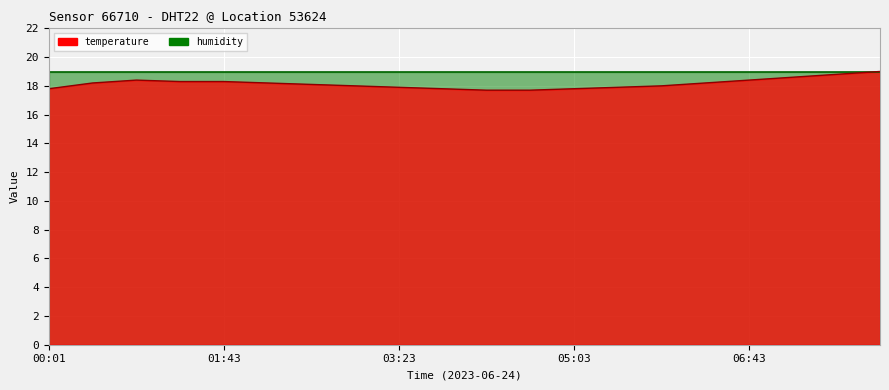

Rank the categories by value from highest to lowest.

07:58, 07:33, 07:08, 00:53, 06:43, 01:18, 01:43, 00:28, 02:08, 06:18, 02:33, 02:58, 05:53, 03:23, 05:28, 00:01, 03:48, 05:03, 04:13, 04:38